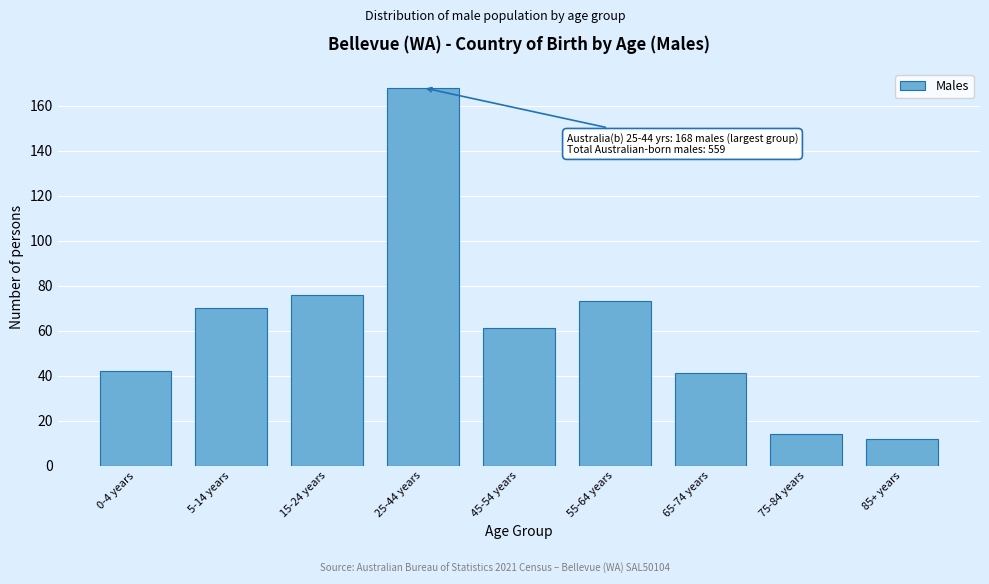

Reading left to right, what are all the values shown in this chart?

42	70	76	168	61	73	41	14	12